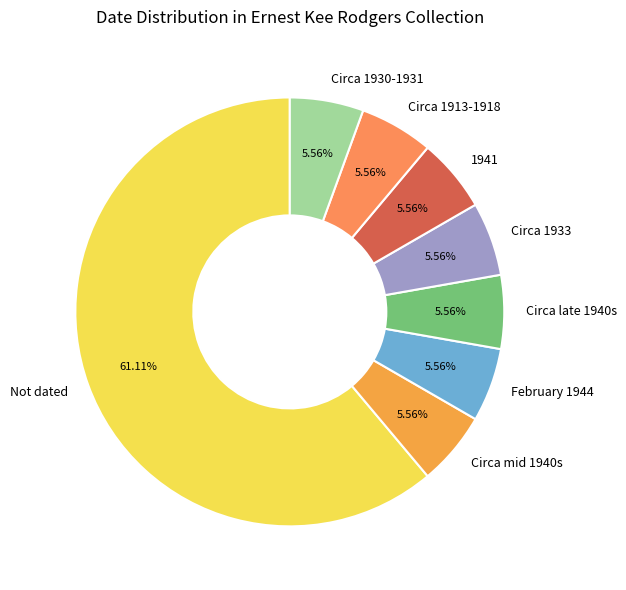

Which category has the biggest portion of the pie?

Not dated